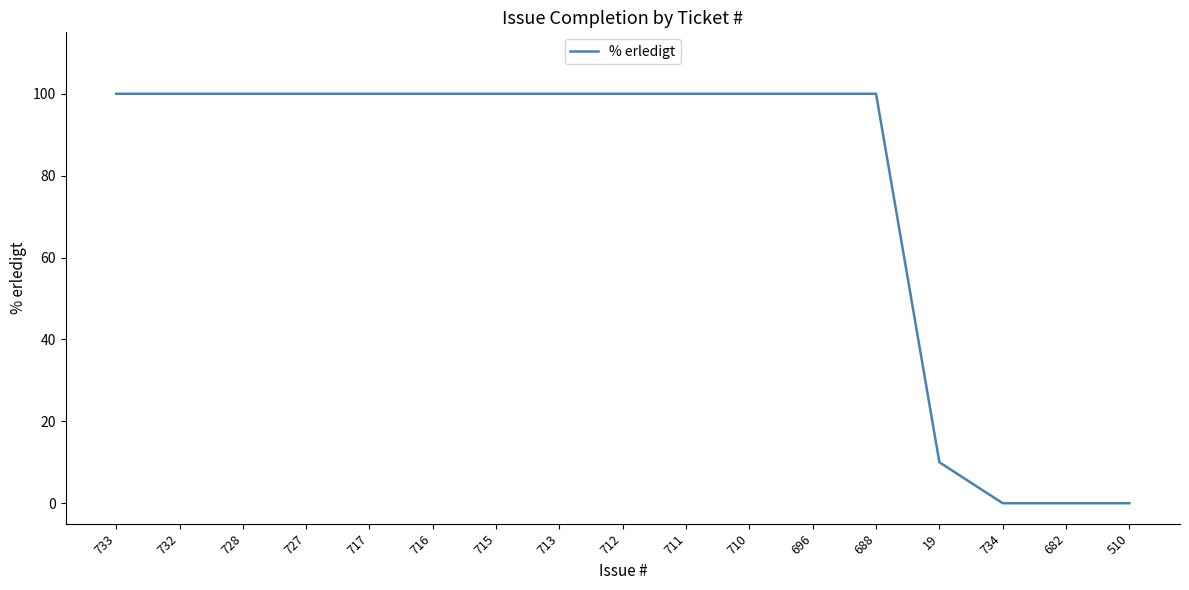

Which has a higher value, 510 or 688?

688